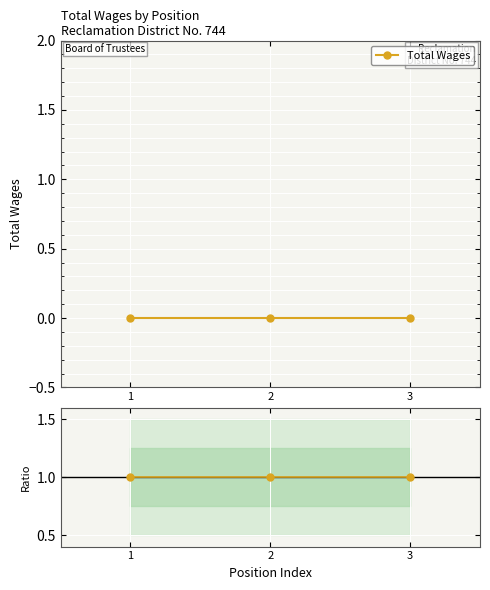

At which label does Total Wages reach its minimum?

1